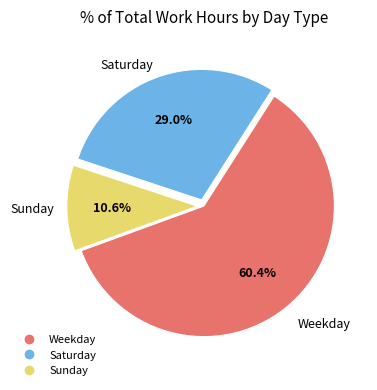

Does any single category account for the majority?

Yes